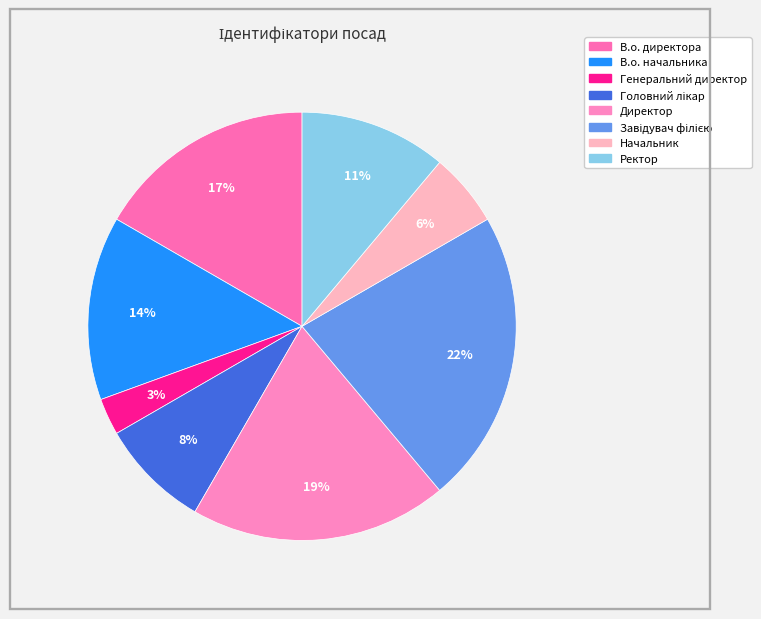

How many slices are in this pie chart?

8